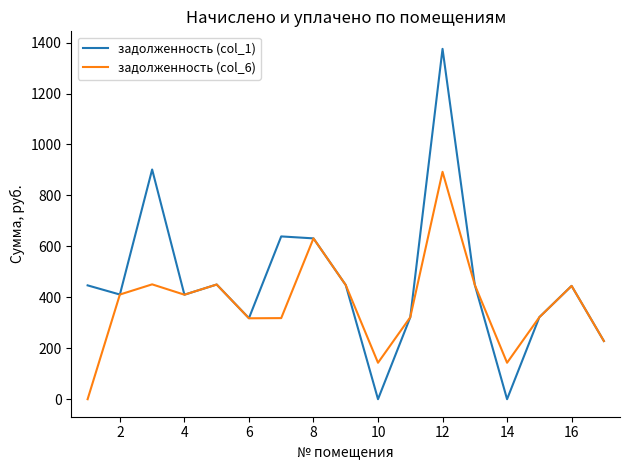

List the series in order of their overall mean, highest first.

задолженность (col_1), задолженность (col_6)